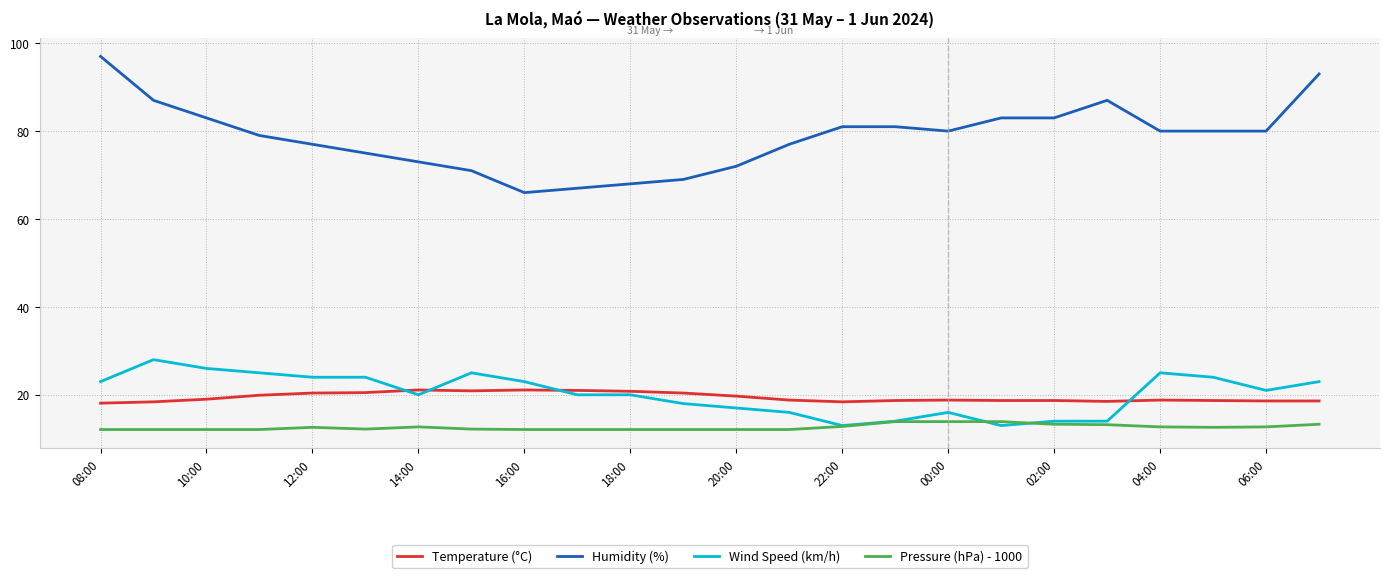

Rank the series by their maximum value, from lowest to highest.

Pressure (hPa) - 1000, Temperature (°C), Wind Speed (km/h), Humidity (%)